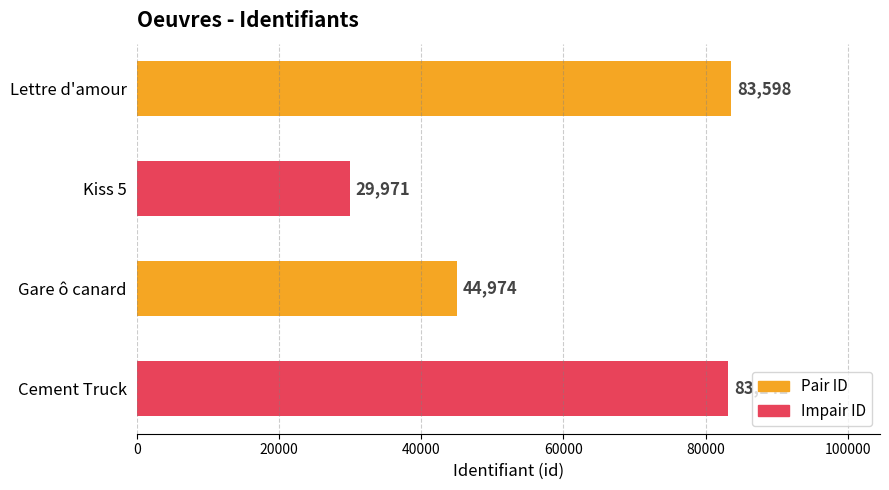

What is the sum of the values at Gare ô canard and Cement Truck?

128115